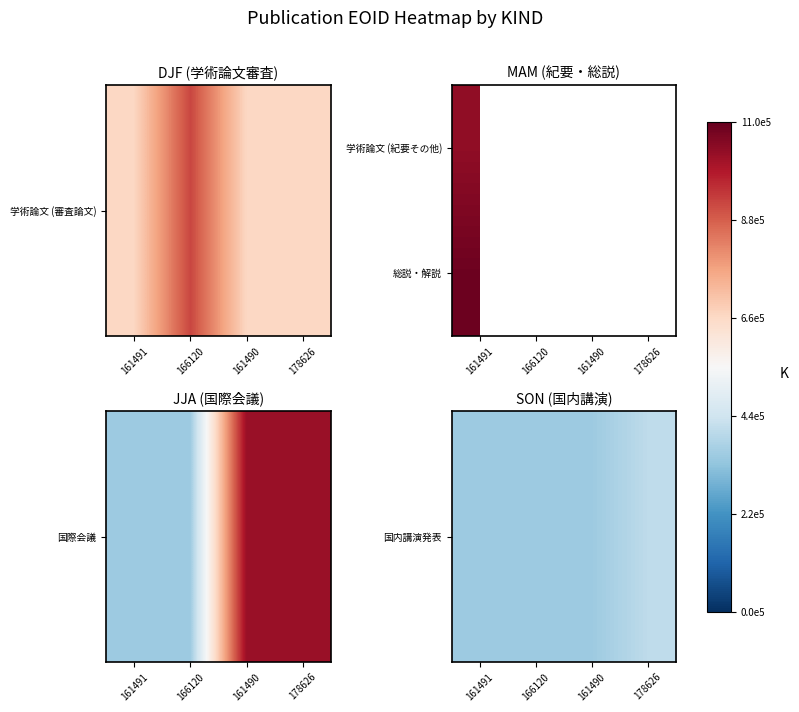

Read the 国内講演発表 value at 161490.

351417.0